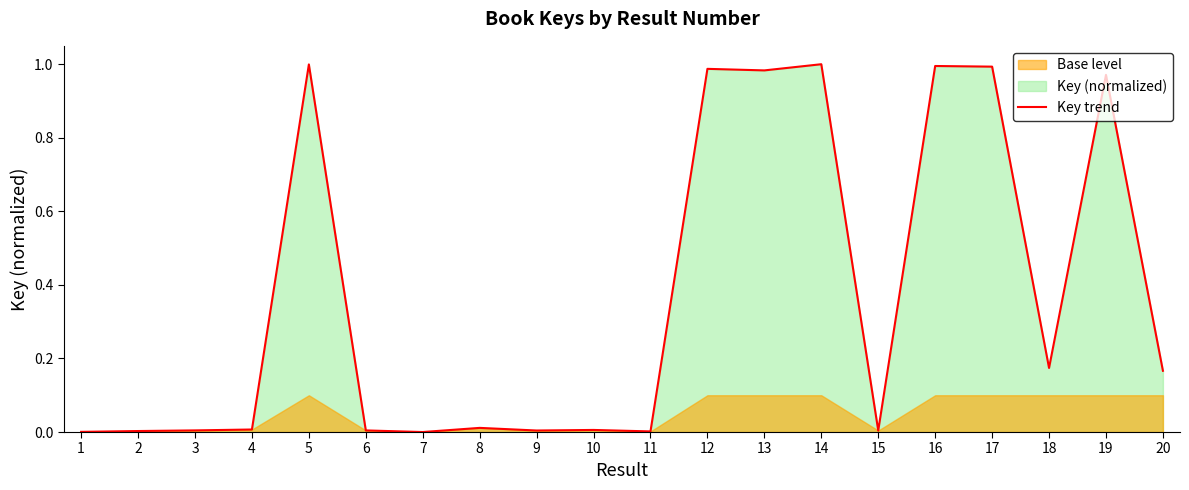

Is it true that the value at 8 is 0.0?

False